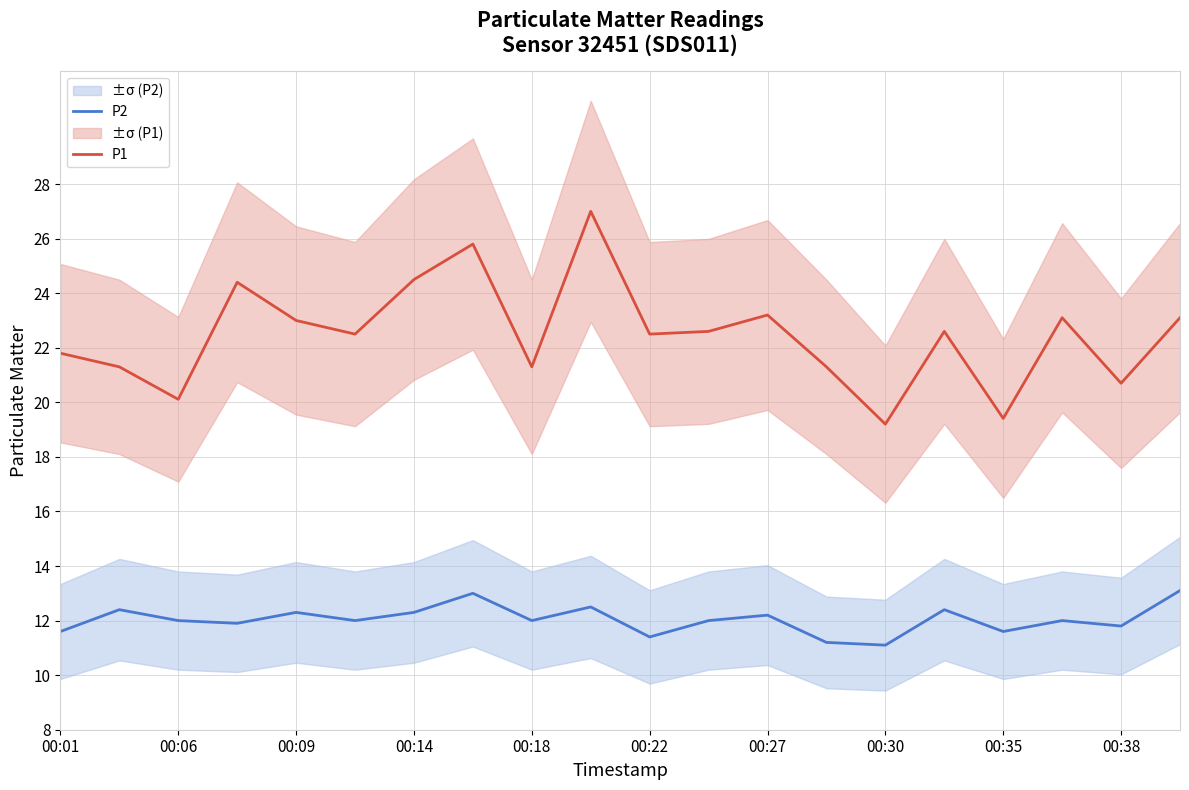

True or false: P1 and P2 cross at least once.

False